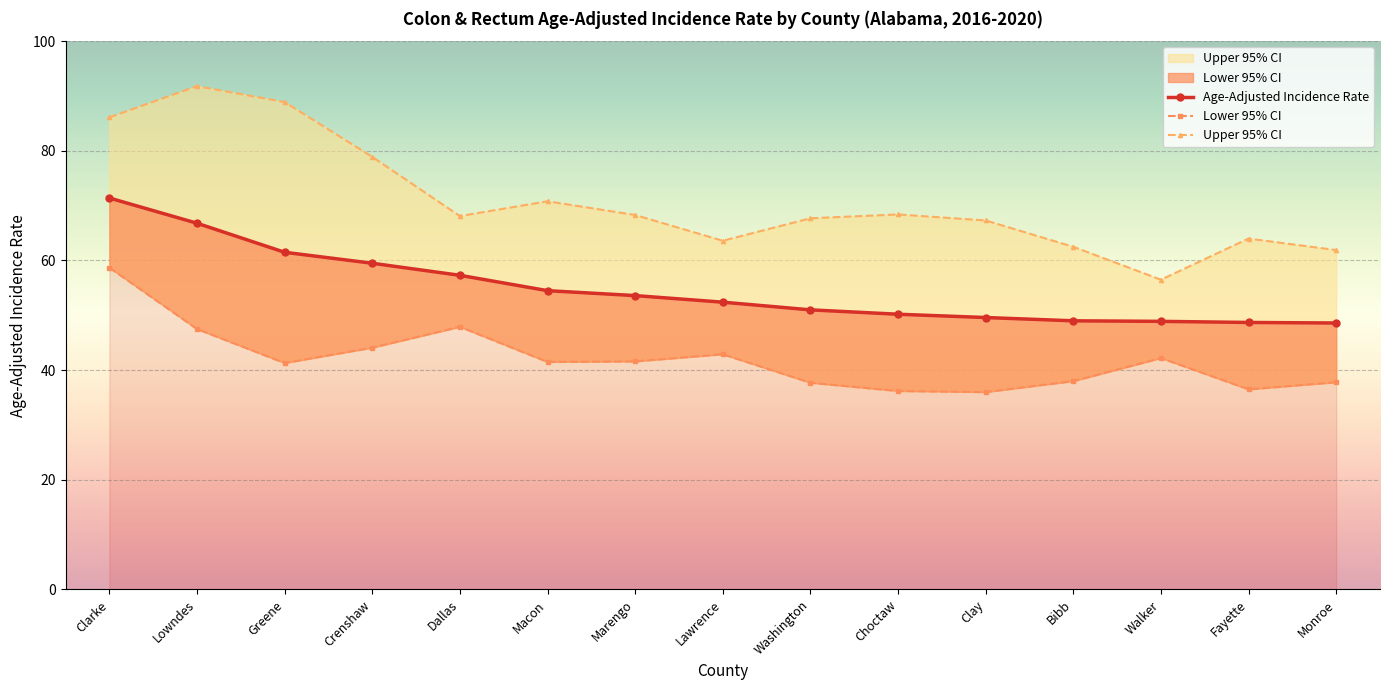

How many categories are shown in the chart?

15